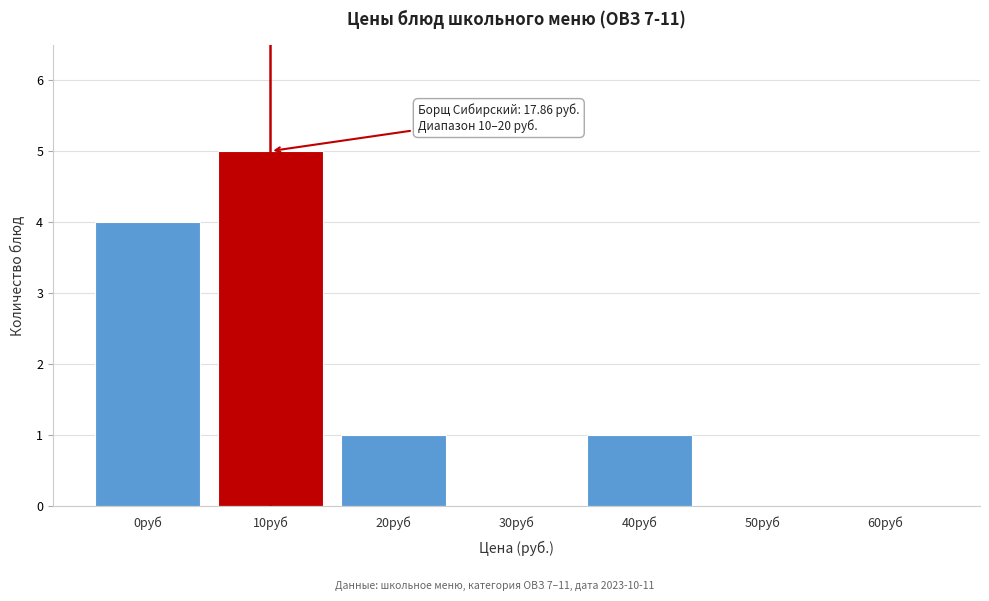

Reading left to right, extract all data points from this chart.

0руб=4	10руб=5	20руб=1	30руб=0	40руб=1	50руб=0	60руб=0